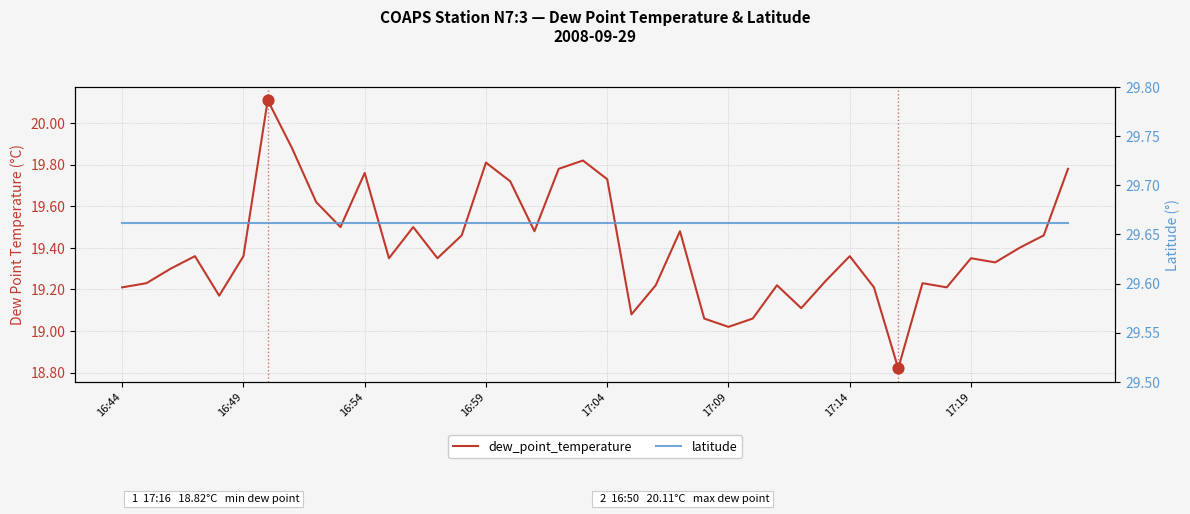

Which series has the widest spread of Y values?

dew_point_temperature